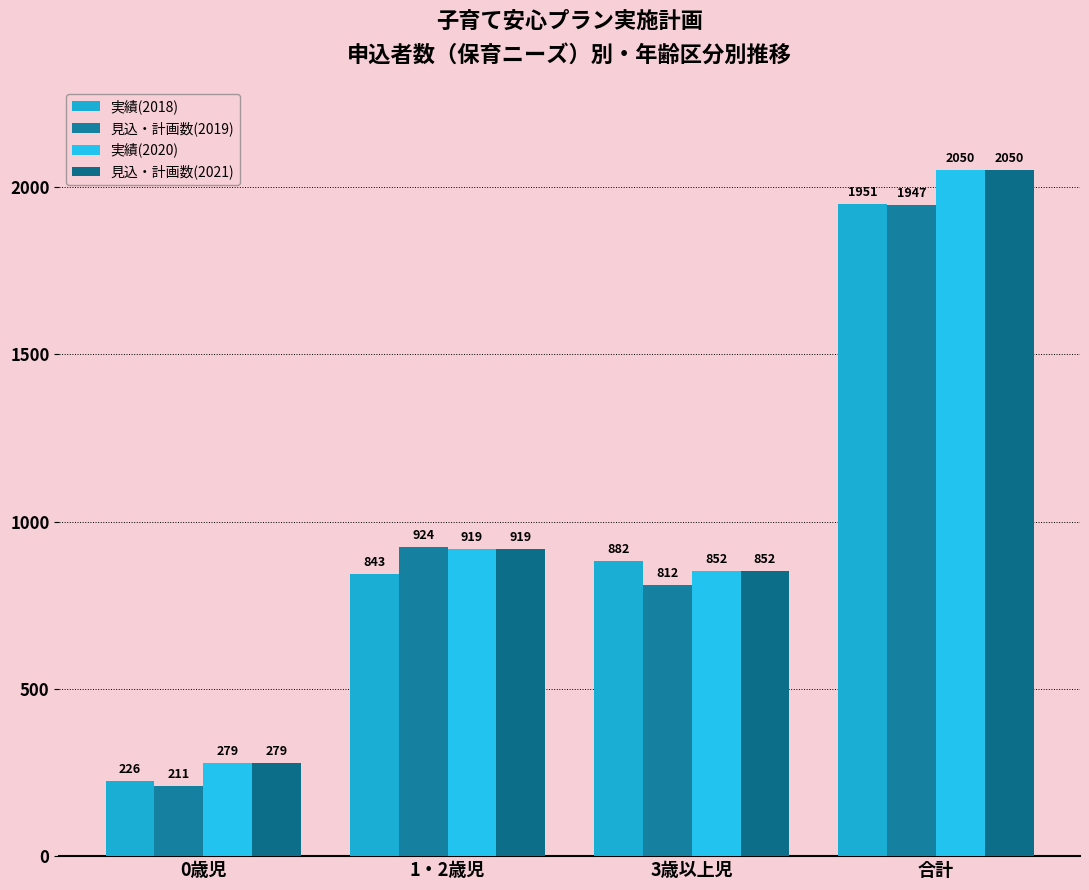

Reading left to right, what are all the values shown in this chart?

実績(2018): 226	843	882	1951
見込・計画数(2019): 211	924	812	1947
実績(2020): 279	919	852	2050
見込・計画数(2021): 279	919	852	2050